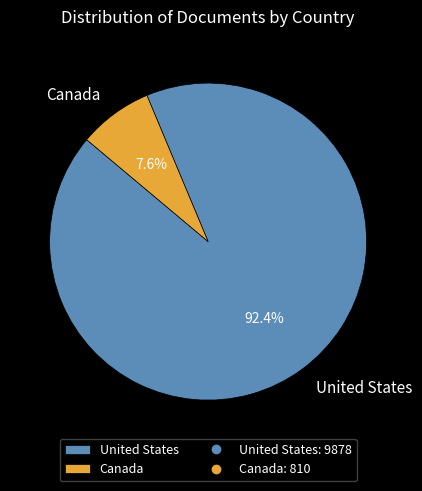

What percentage do United States and Canada together represent?

100.0%